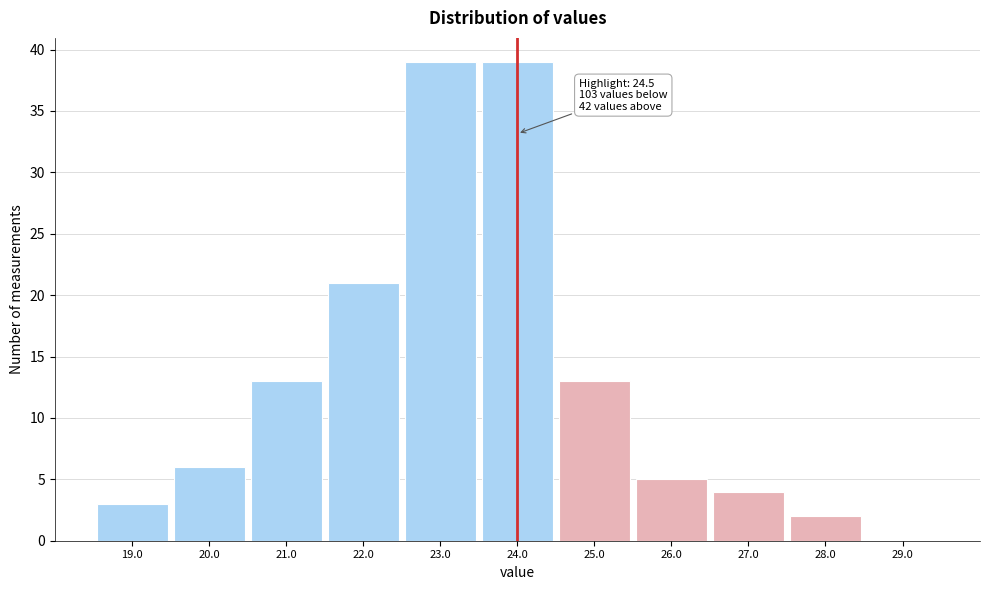

Reading left to right, what are all the values shown in this chart?

19.0=3	20.0=6	21.0=13	22.0=21	23.0=39	24.0=39	25.0=13	26.0=5	27.0=4	28.0=2	29.0=0